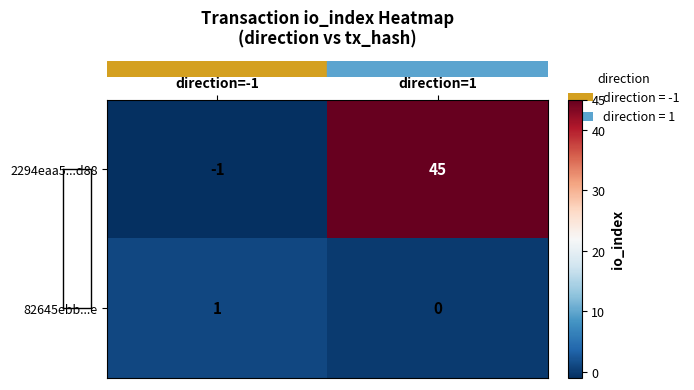

List the series in order of their overall mean, highest first.

2294eaa5...d88, 82645ebb...e